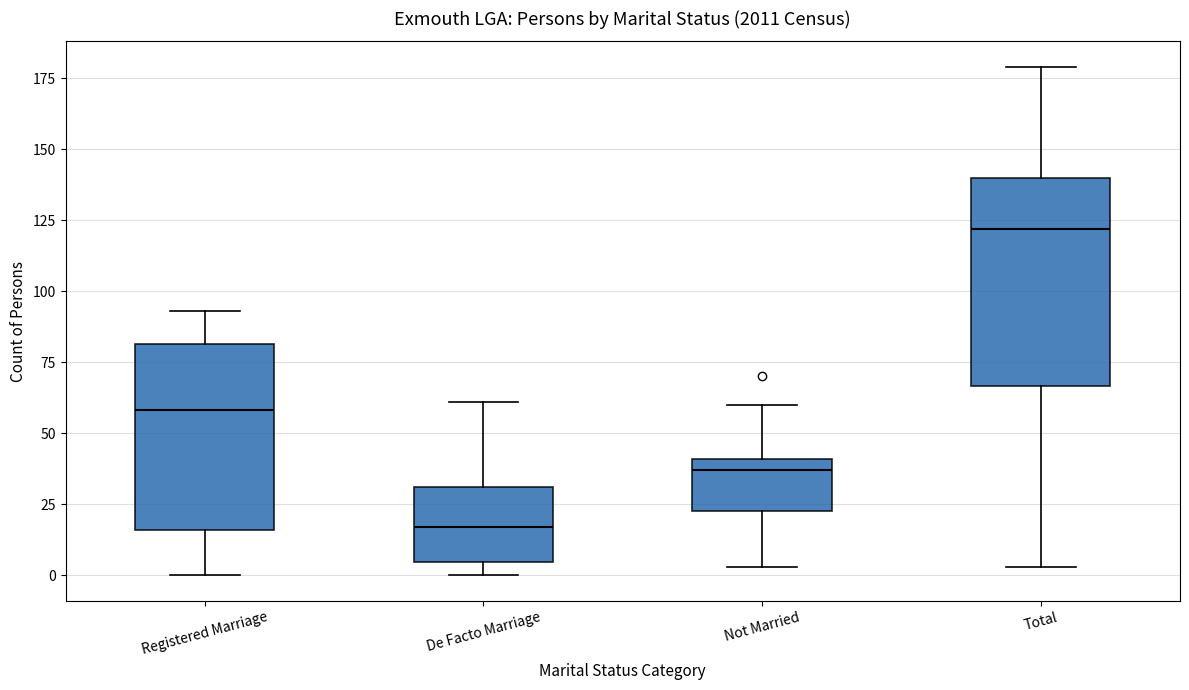

Where is the upper edge of the box for Not Married on the y-axis? The values are not printed on the chart, so give them approximately, as read against the axis.

40